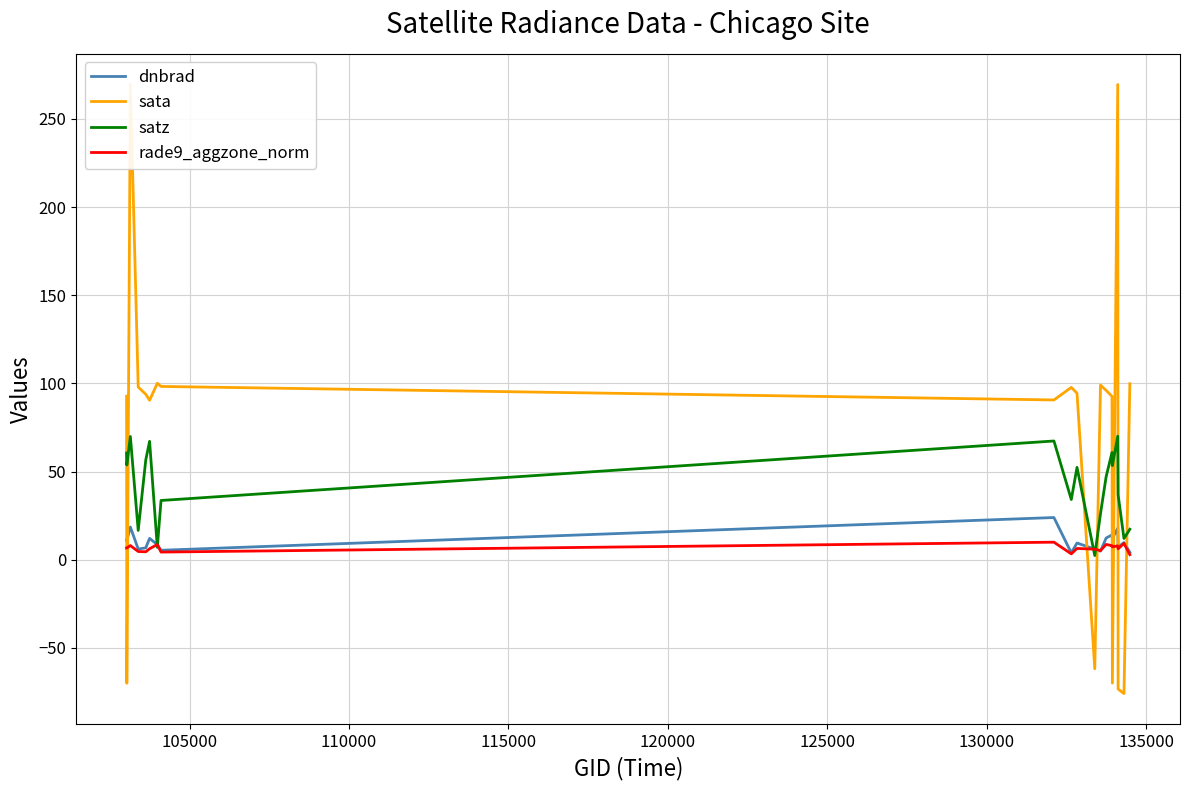

How many interior local valleys does the dnbrad series have?

7